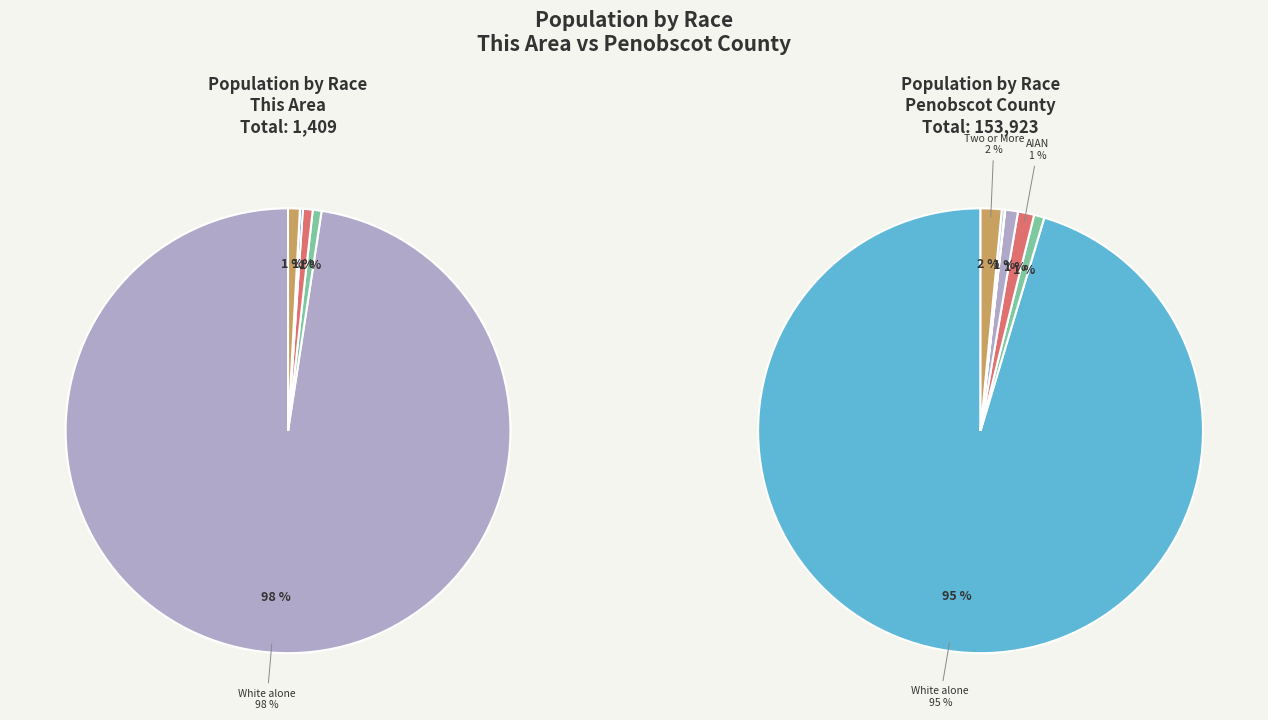

How many segments does this pie chart have?

7